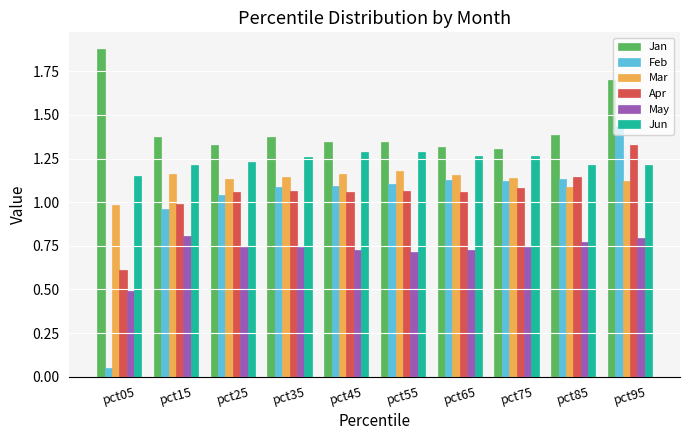

What is the total value across all series at pct95?

7.6